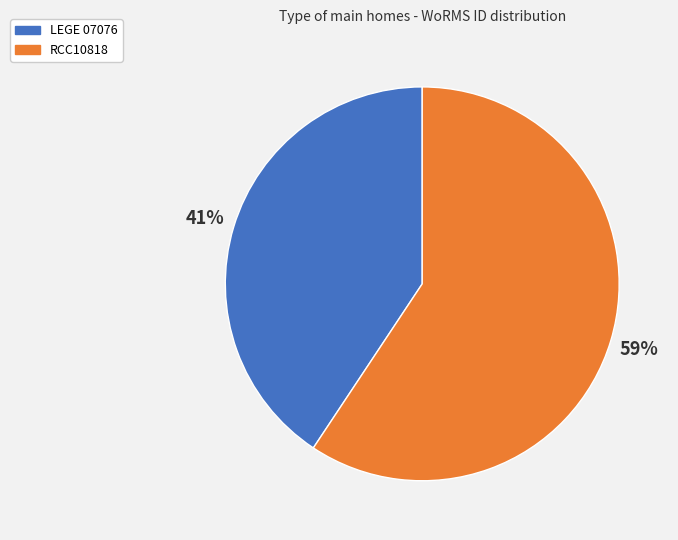

To the nearest percent, what percentage of the pie is RCC10818?

59%